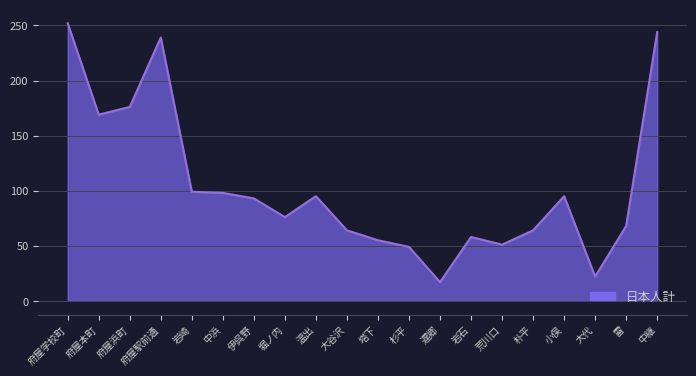

Read the value at 雷.

68